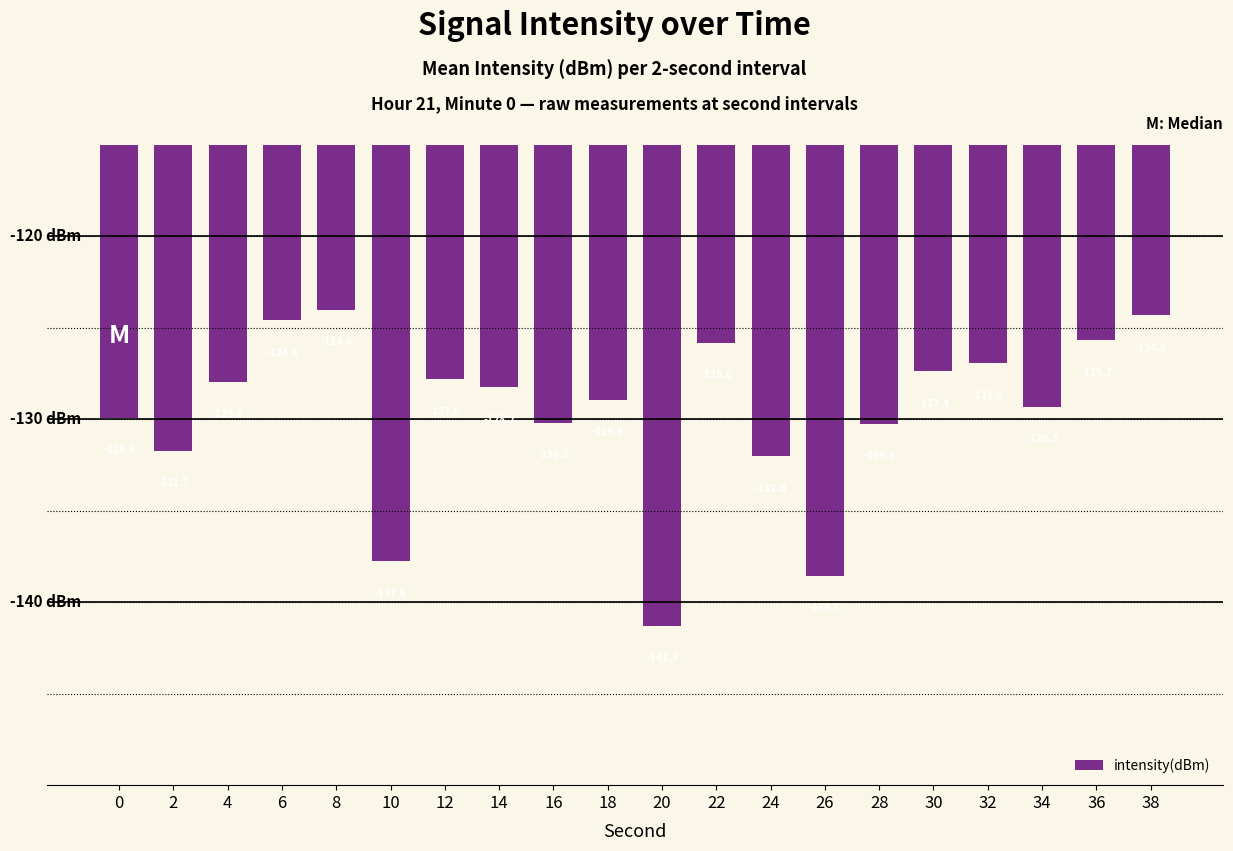

How many data points are less than -128?

11